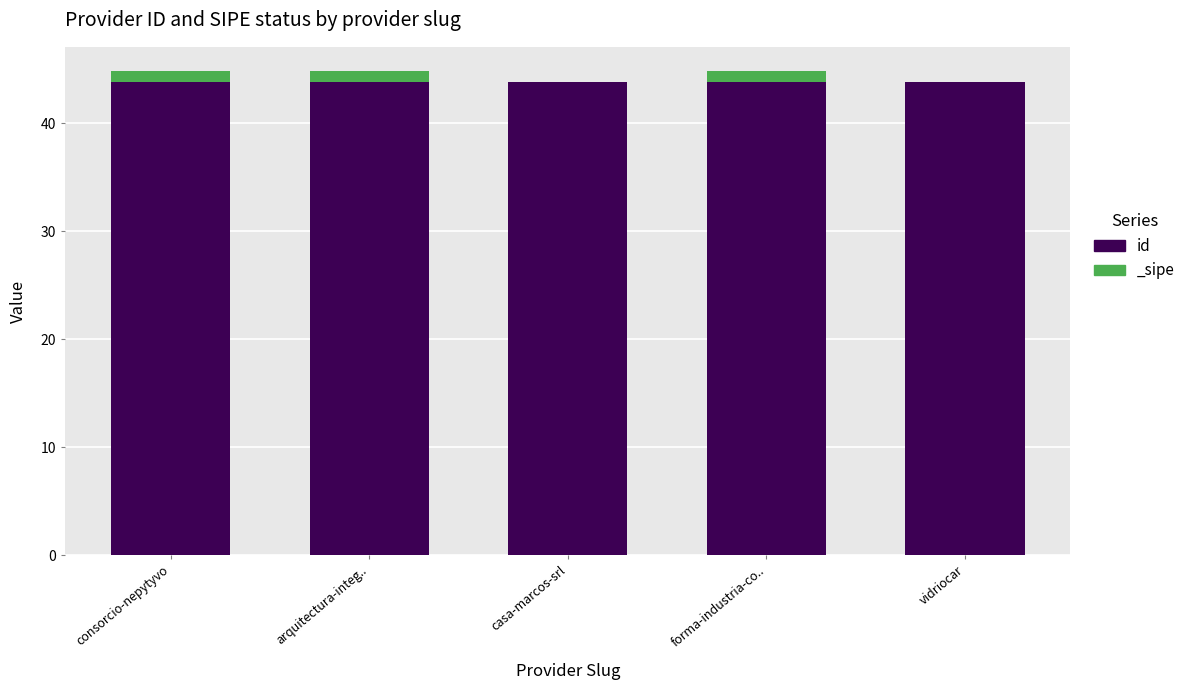

Is it true that the value at forma-industria-co.. is 15.0?

False